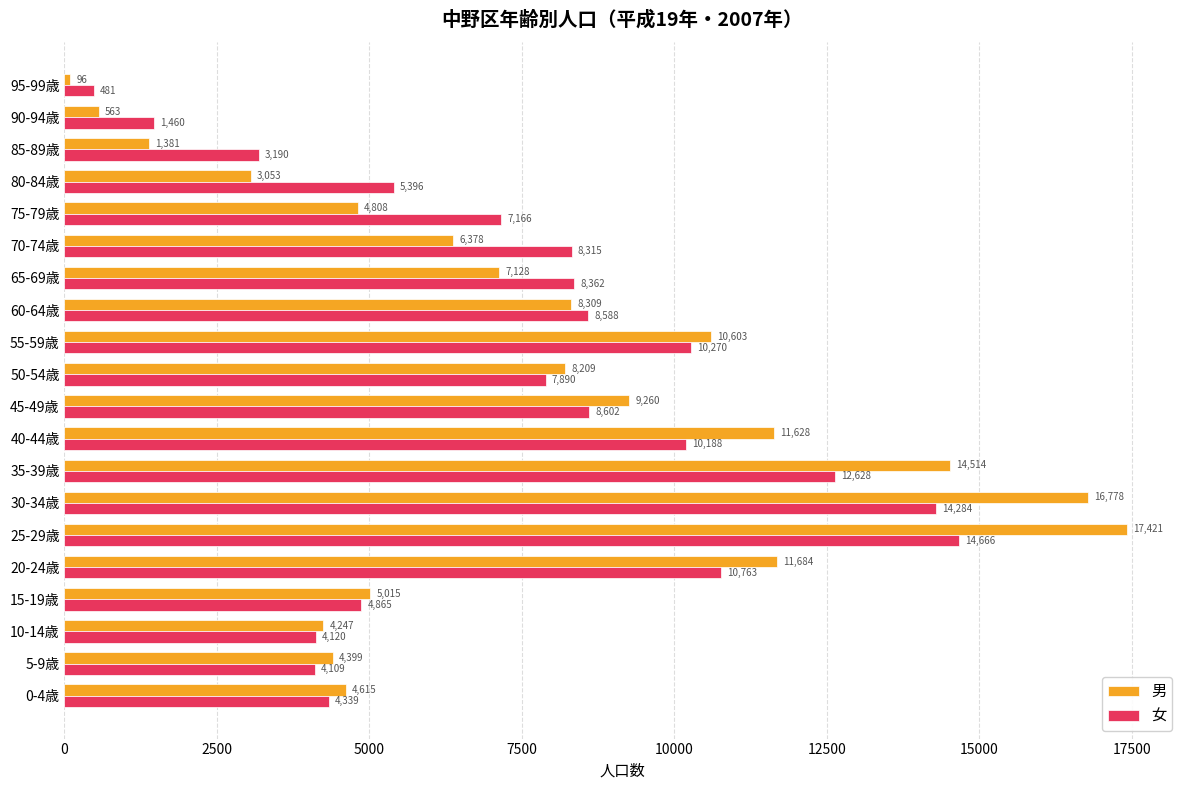

List the labels in order of 女 value, largest first.

25-29歳, 30-34歳, 35-39歳, 20-24歳, 55-59歳, 40-44歳, 45-49歳, 60-64歳, 65-69歳, 70-74歳, 50-54歳, 75-79歳, 80-84歳, 15-19歳, 0-4歳, 10-14歳, 5-9歳, 85-89歳, 90-94歳, 95-99歳